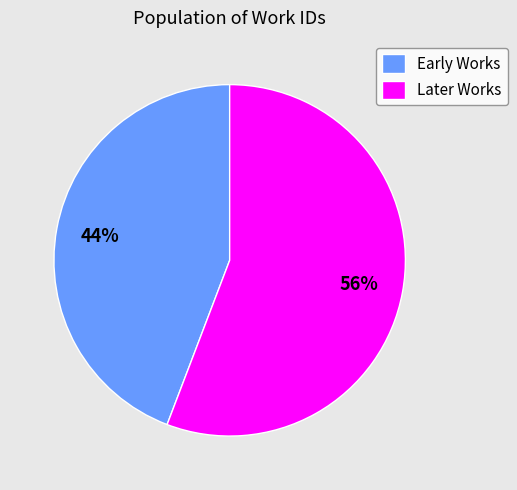

True or false: Early Works accounts for 54% of the total.

False